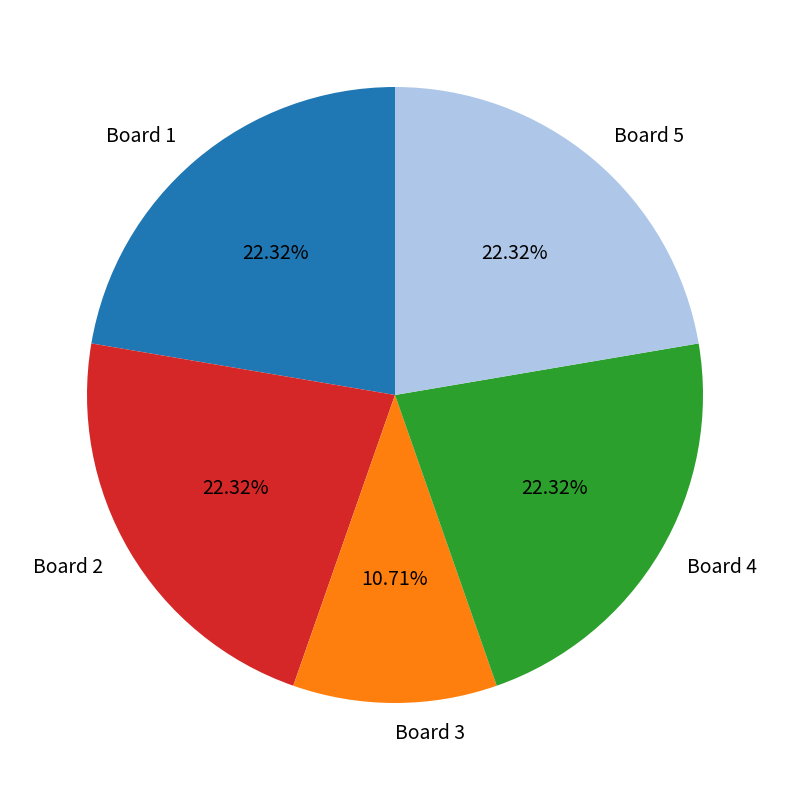

Between Board 2 and Board 3, which is larger?

Board 2